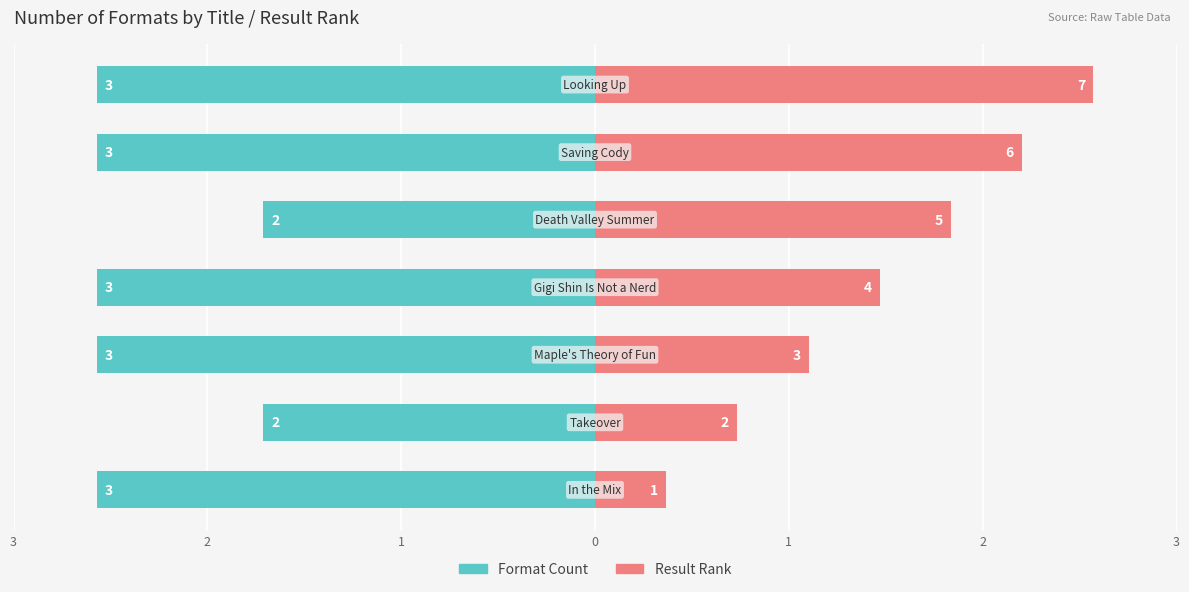

Reading right to left, list all the values displayed in this chart.

Format Count: 3=-3.0	2=-3.0	1=-2.0	0=-3.0	1=-3.0	2=-2.0	3=-3.0
Result Rank: 3=3.0	2=2.6	1=2.1	0=1.7	1=1.3	2=0.9	3=0.4